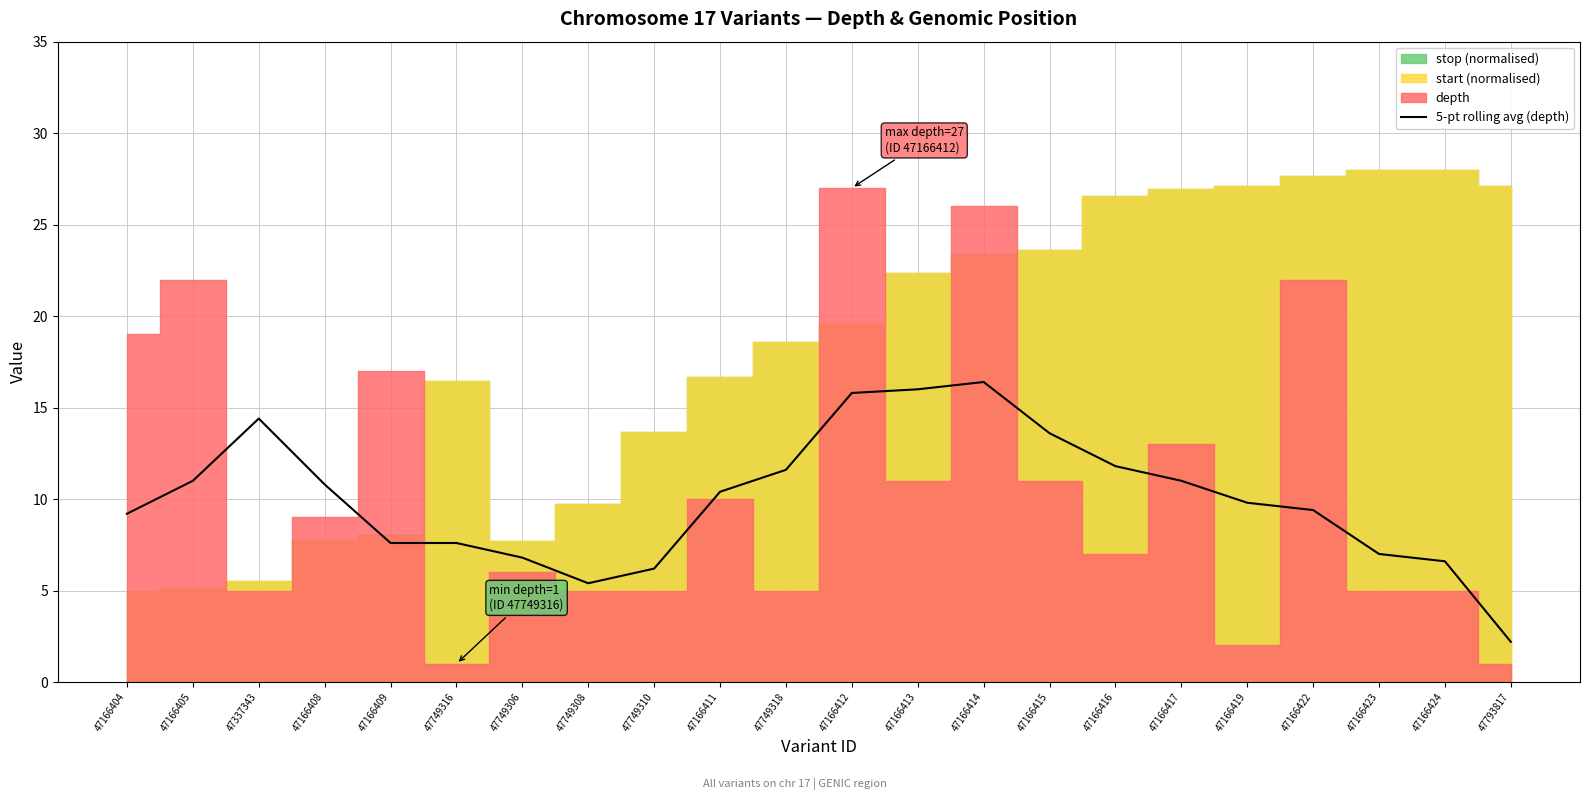

Where is the first local minimum?

47749308